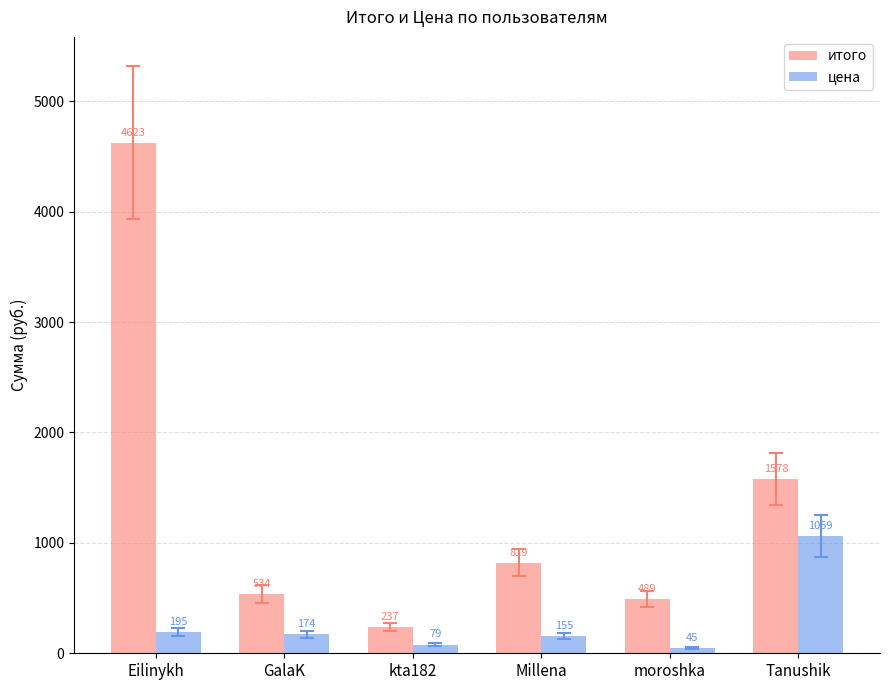

What is the difference between the highest and lowest values at moroshka?

444.0